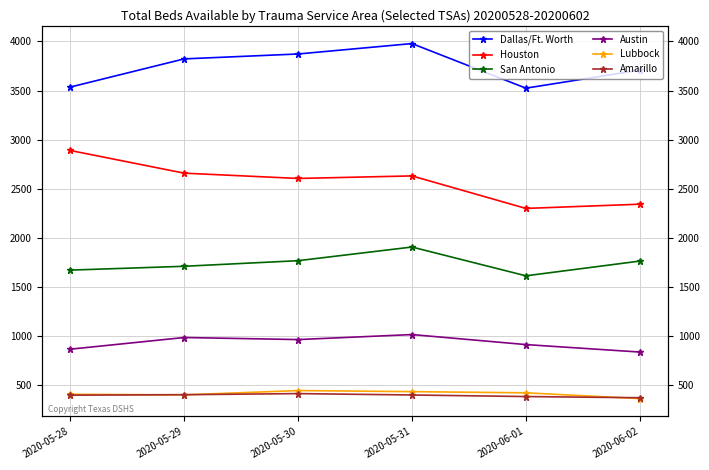

Is it true that Houston equals 2659 at 2020-05-29?

True